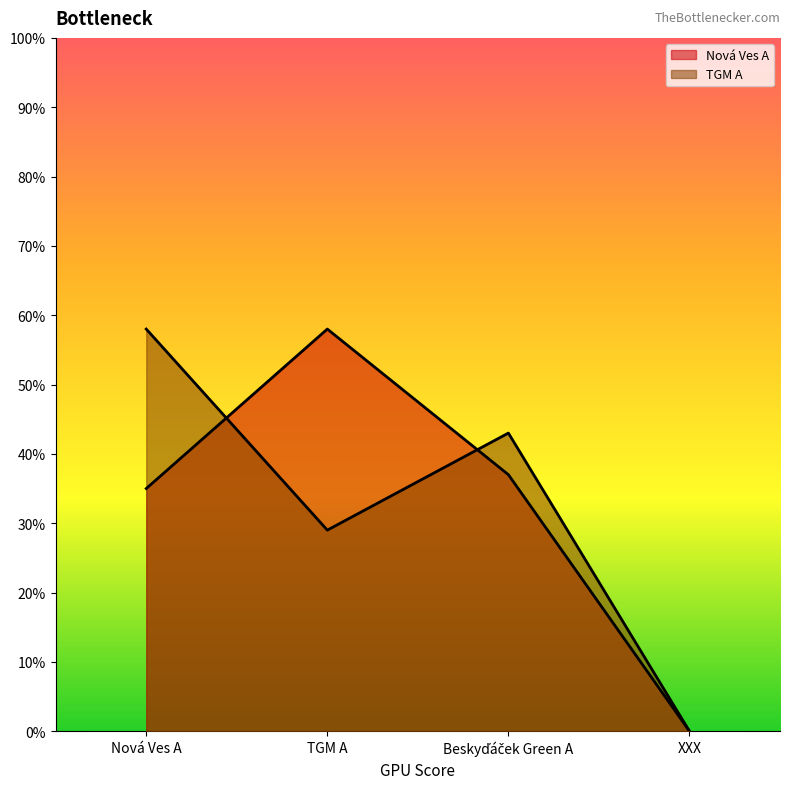

Which has a higher value, TGM A or Nová Ves A?

TGM A